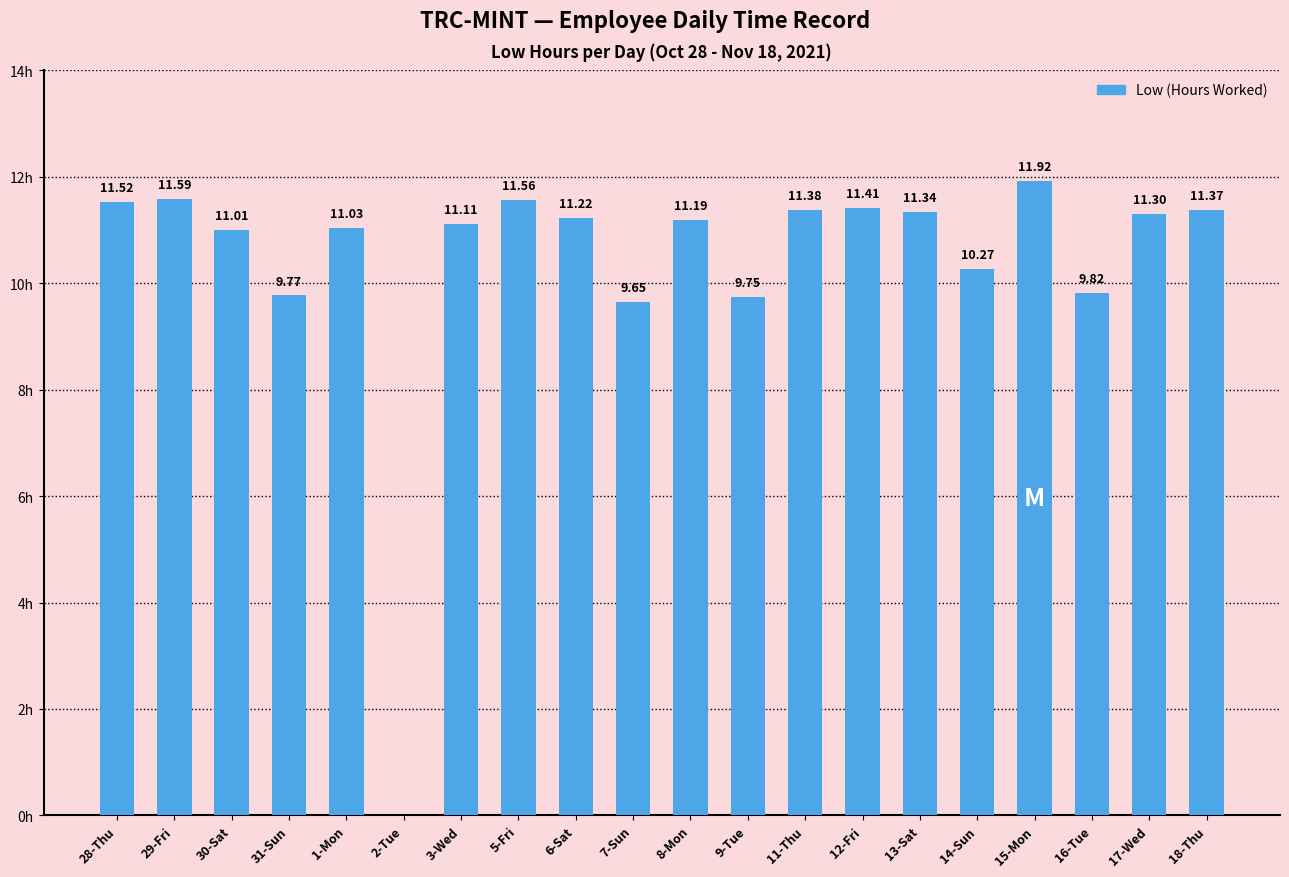

Which has a higher value, 11-Thu or 5-Fri?

5-Fri